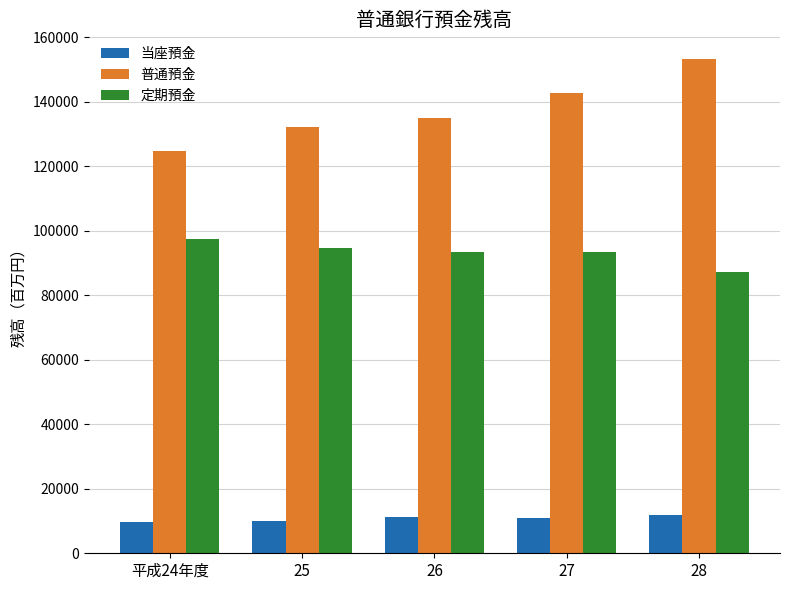

What is the total value across all series at 26?

239646